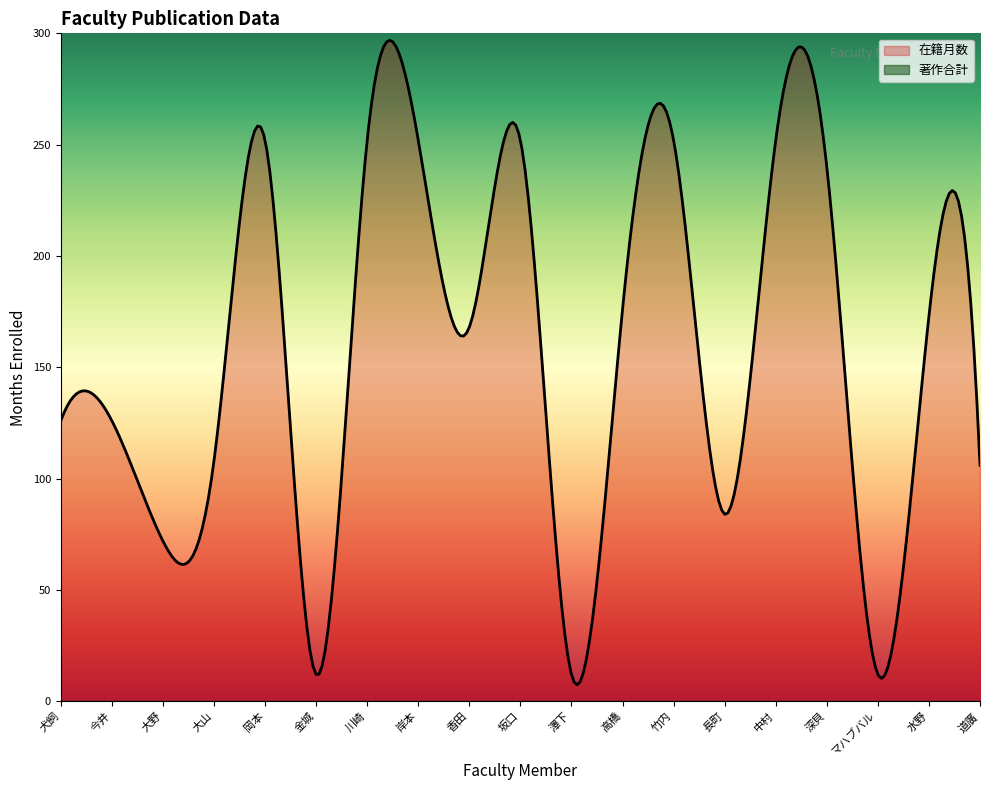

List the series in order of their overall mean, lowest first.

著作合計, 在籍月数